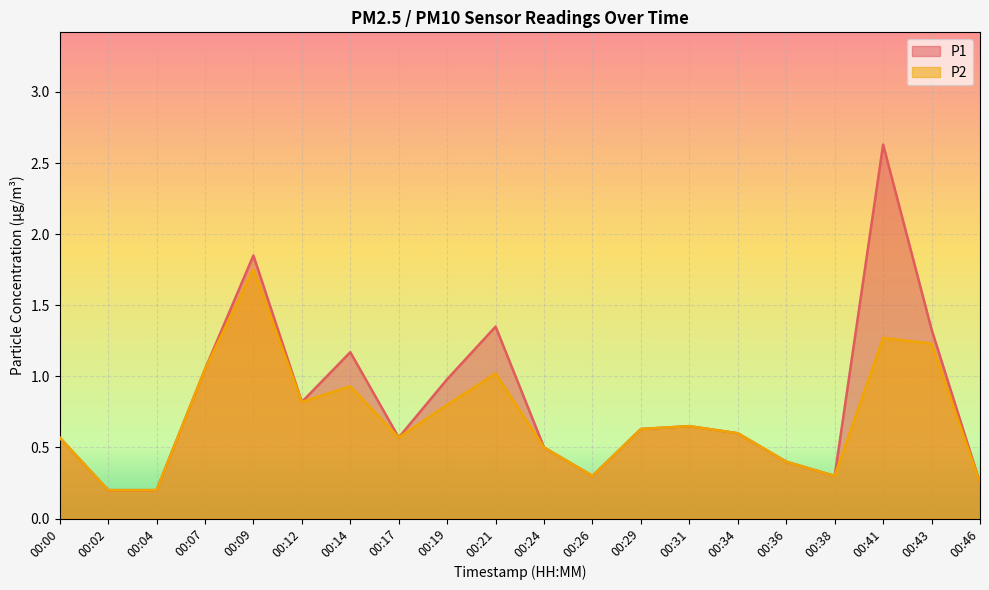

What are all the series names shown in the legend?

P1, P2